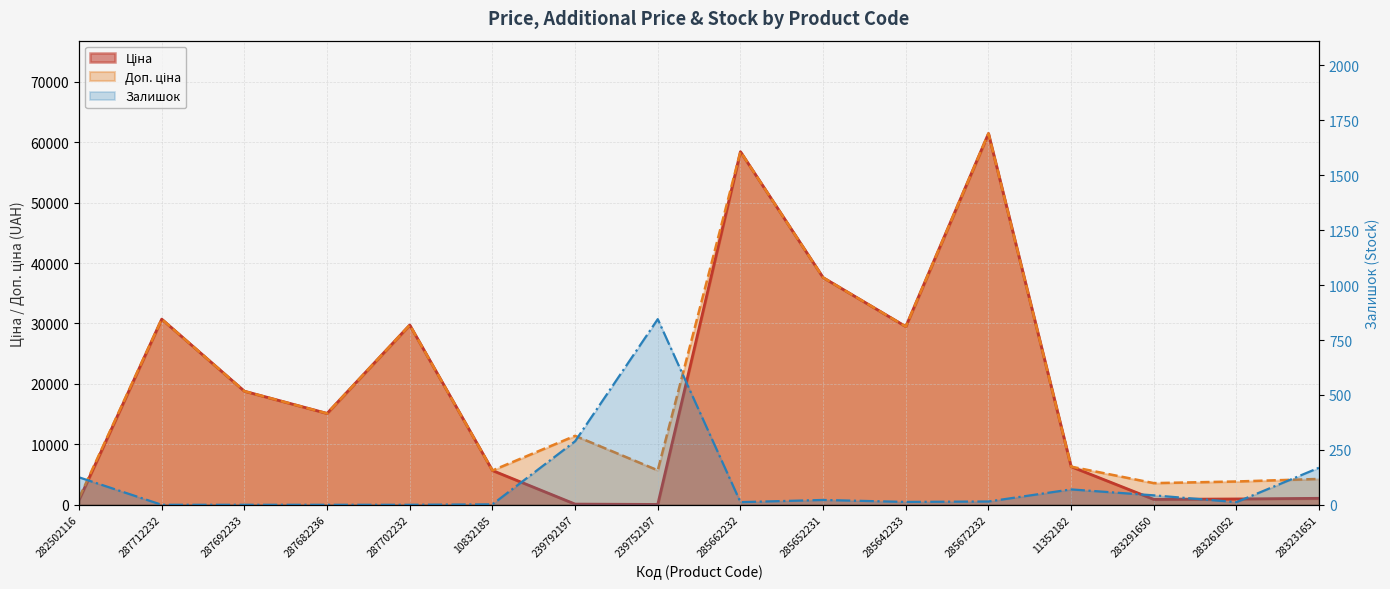

Rank the series at 11352182 from highest to lowest value.

Ціна, Доп. ціна, Залишок